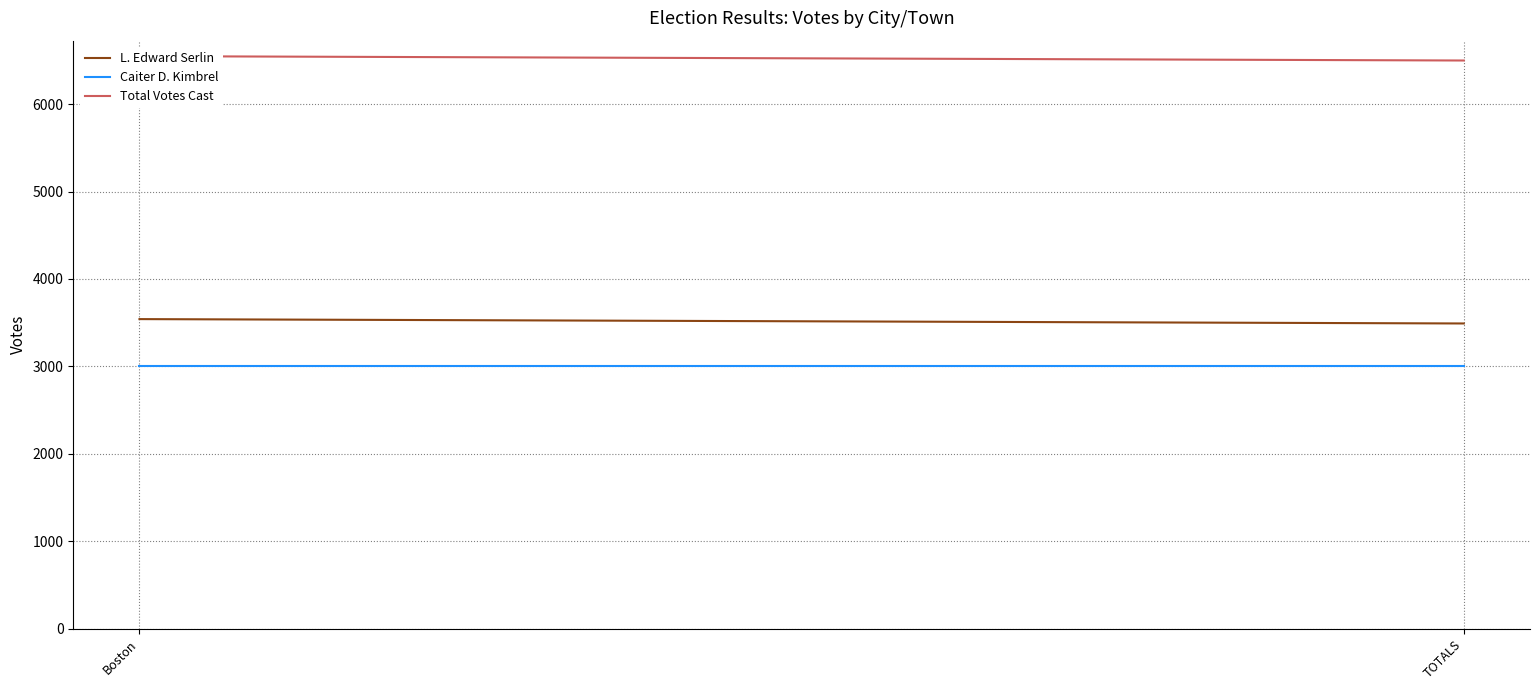

Reading left to right, extract all data points from this chart.

L. Edward Serlin: Boston=3541	TOTALS=3491
Caiter D. Kimbrel: Boston=3009	TOTALS=3009
Total Votes Cast: Boston=6550	TOTALS=6500